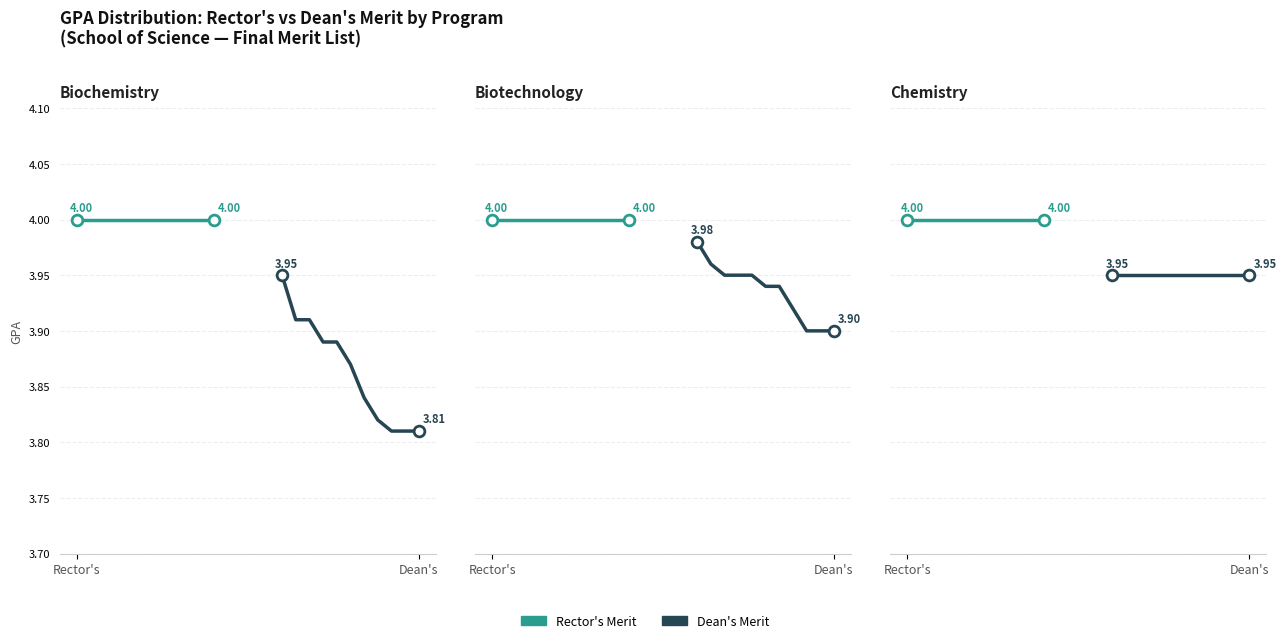

Which series has the largest total across all categories?

Rector's Merit